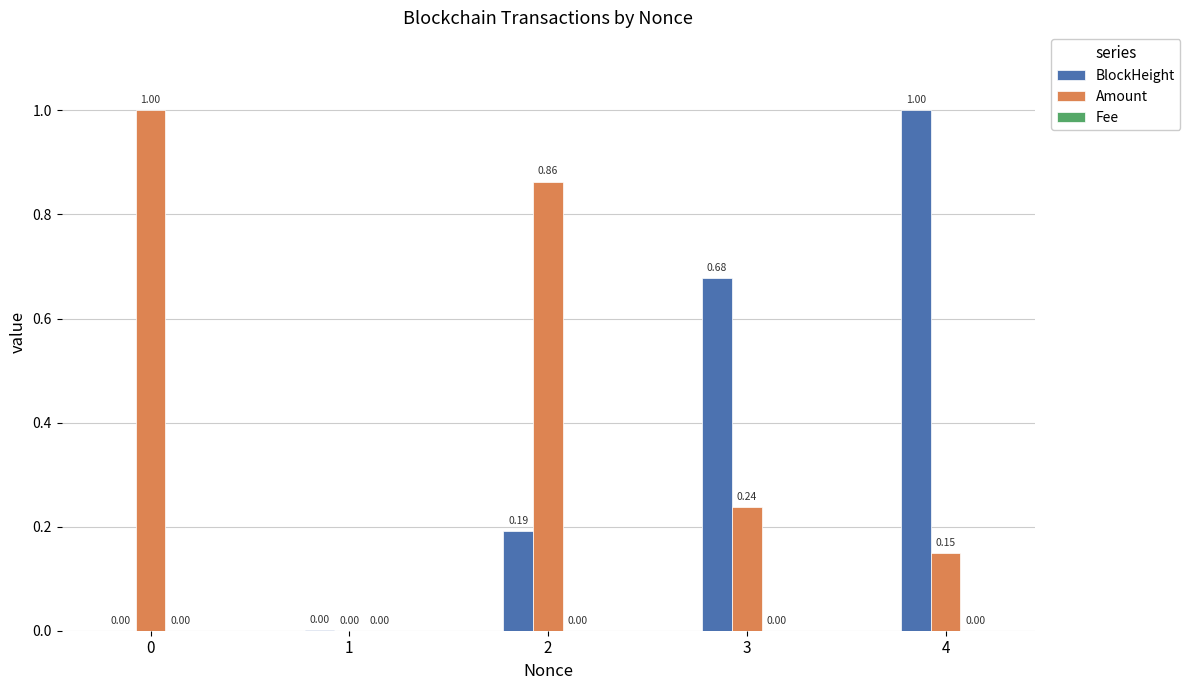

What is the sum of the Amount values at 0 and 3?

1.2